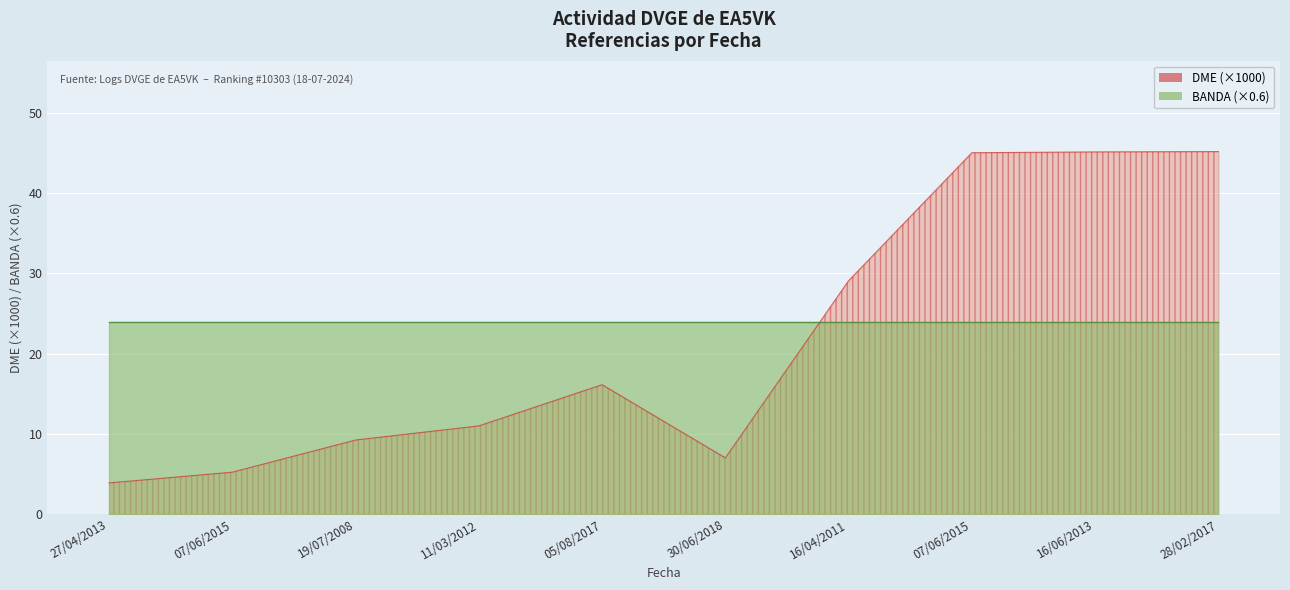

The chart shows a value of 45.0 at 07/06/2015. True or false?

True